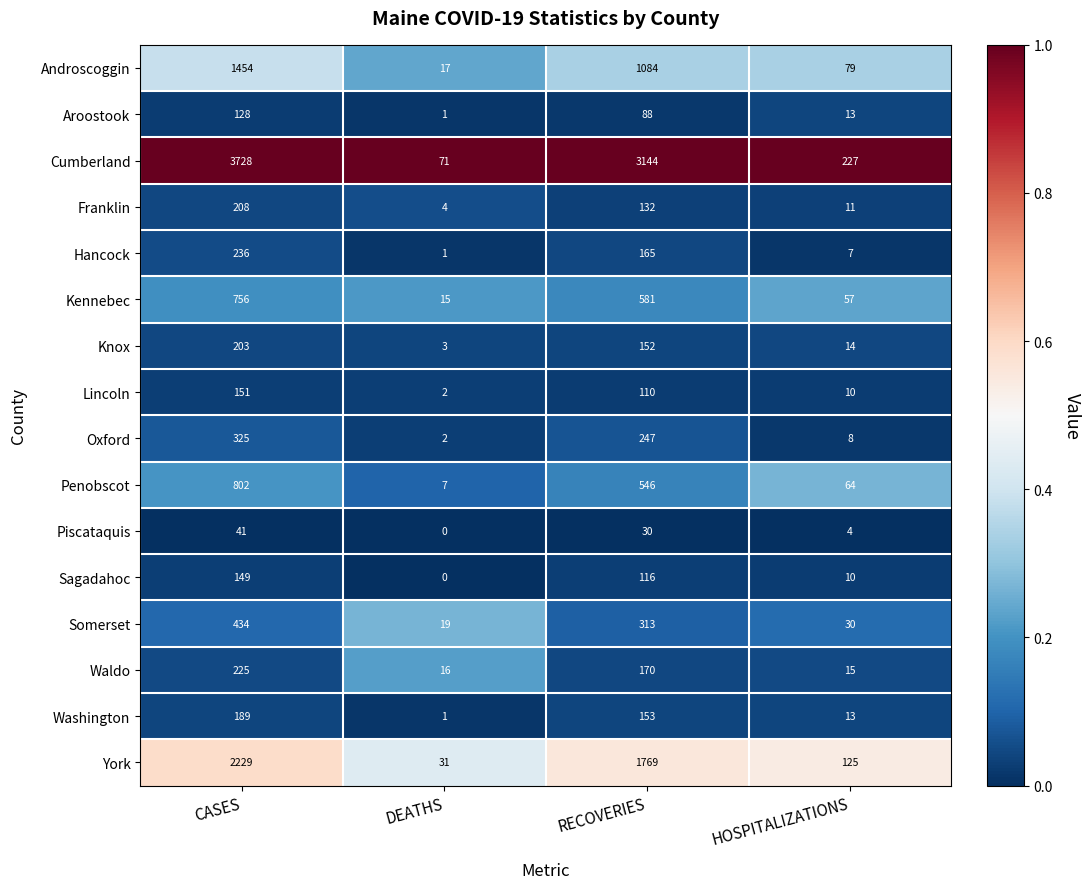

List the labels in order of Androscoggin value, smallest first.

DEATHS, HOSPITALIZATIONS, RECOVERIES, CASES